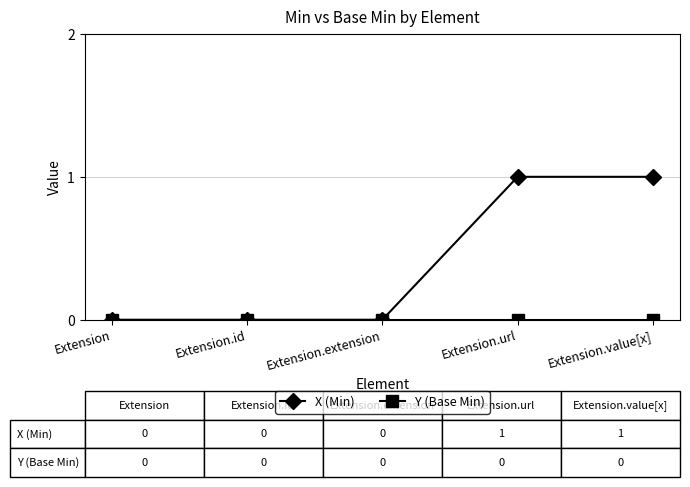

Which series has the largest range (max minus min)?

X (Min)